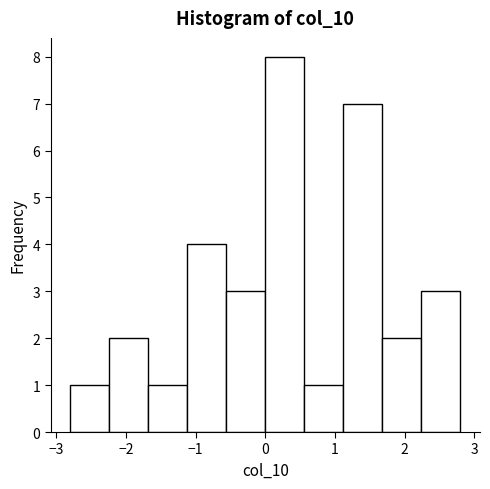

Reading left to right, list every bar in this chart as the range it spans on the x-axis followed by its height. Neither the bar edges nor the heights are printed on the chart, so give them approximately, as read against the axes.

-2.80 to -2.24: 1
-2.24 to -1.68: 2
-1.68 to -1.12: 1
-1.12 to -0.56: 4
-0.56 to 0.00: 3
0.00 to 0.56: 8
0.56 to 1.12: 1
1.12 to 1.68: 7
1.68 to 2.24: 2
2.24 to 2.80: 3